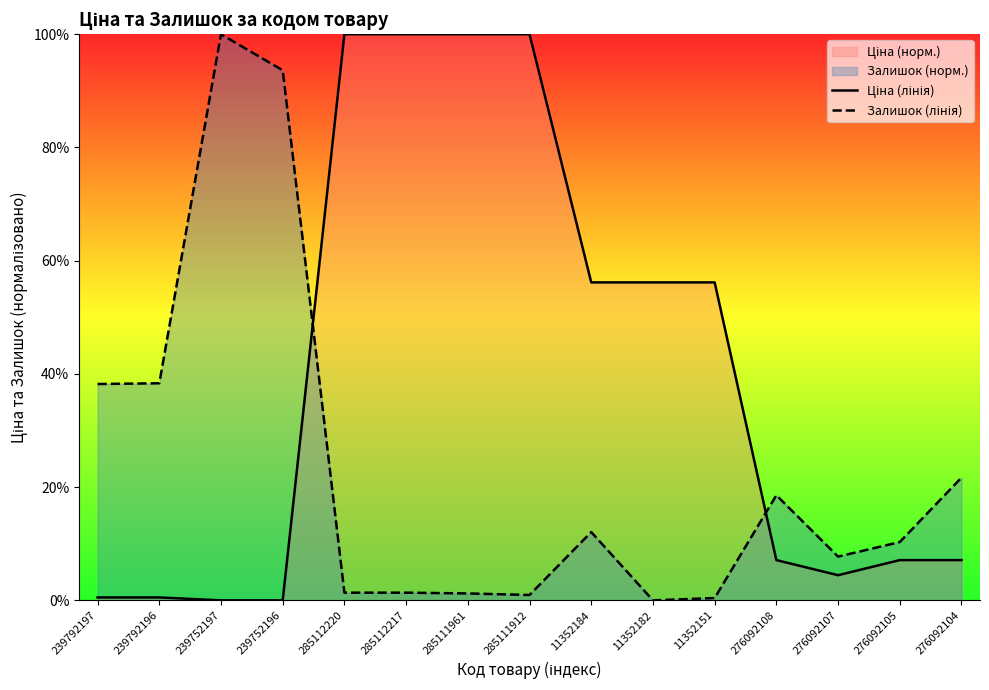

Reading left to right, list all the values displayed in this chart.

Ціна (лінія): 239792197=0.5	239792196=0.5	239752197=0.0	239752196=0.0	285112220=100.0	285112217=100.0	285111961=100.0	285111912=100.0	11352184=56.2	11352182=56.2	11352151=56.2	276092108=7.1	276092107=4.4	276092105=7.1	276092104=7.1
Залишок (лінія): 239792197=38.2	239792196=38.3	239752197=100.0	239752196=93.6	285112220=1.4	285112217=1.4	285111961=1.2	285111912=0.9	11352184=12.1	11352182=0.0	11352151=0.4	276092108=18.6	276092107=7.7	276092105=10.3	276092104=21.7